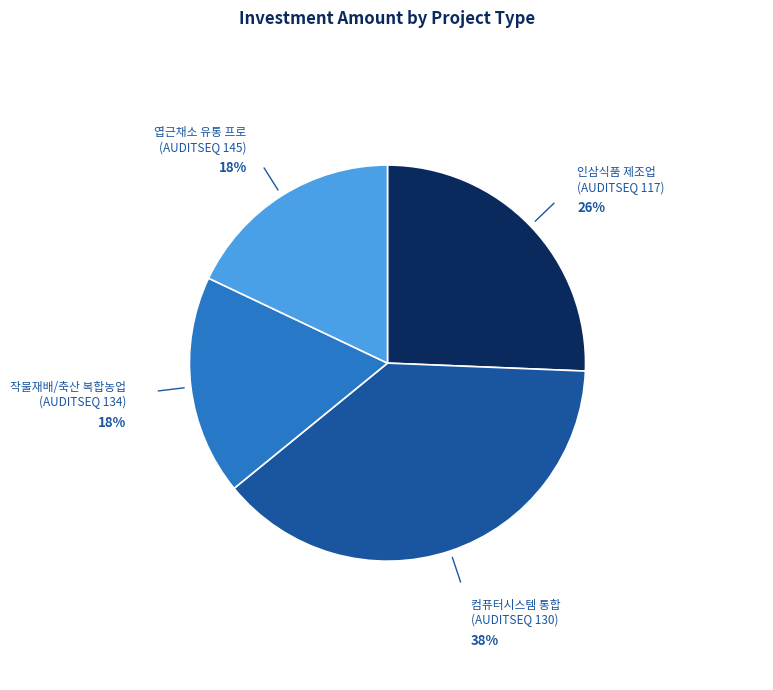

Is there a majority slice in this chart?

No